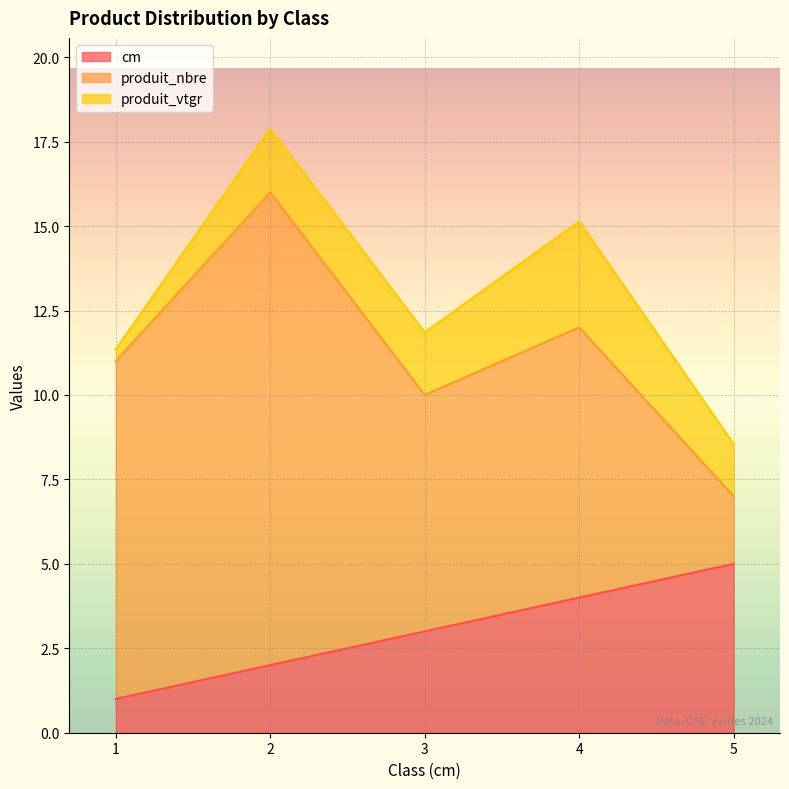

Between 1 and 2, which series saw the biggest shift?

produit_nbre